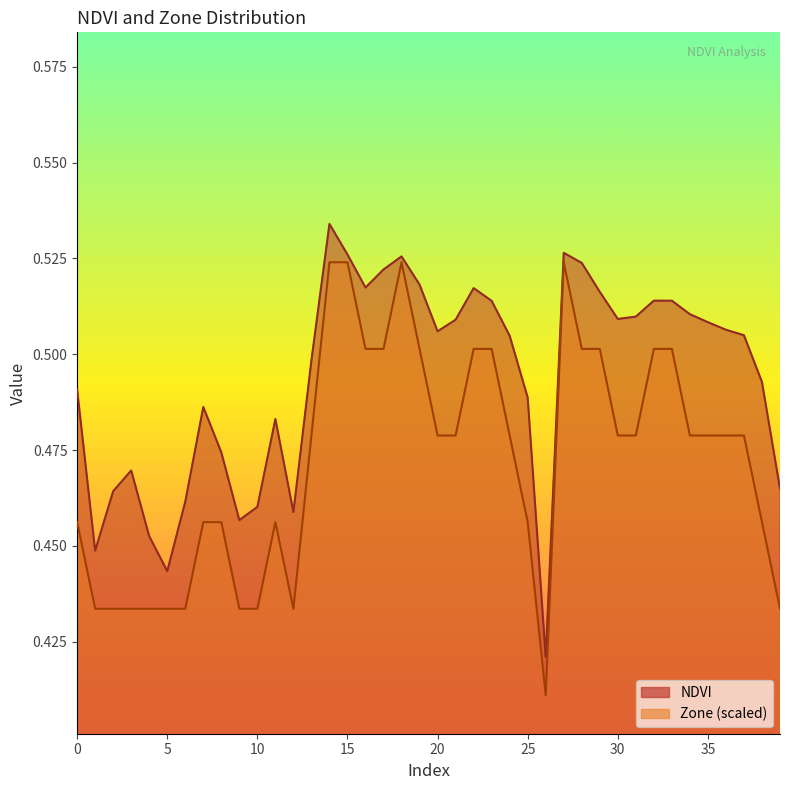

What is the average value of the Zone series?

0.5